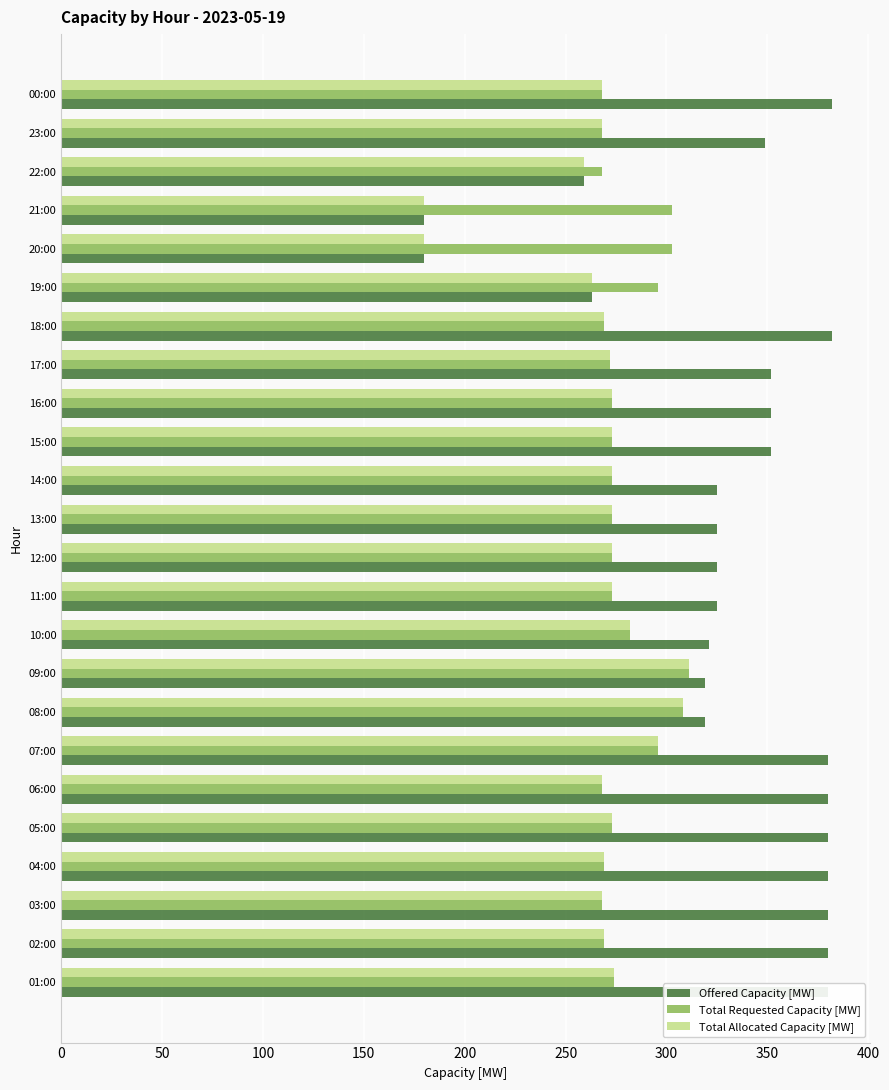

The Total Allocated Capacity [MW] series shows 273 at 05:00. True or false?

True